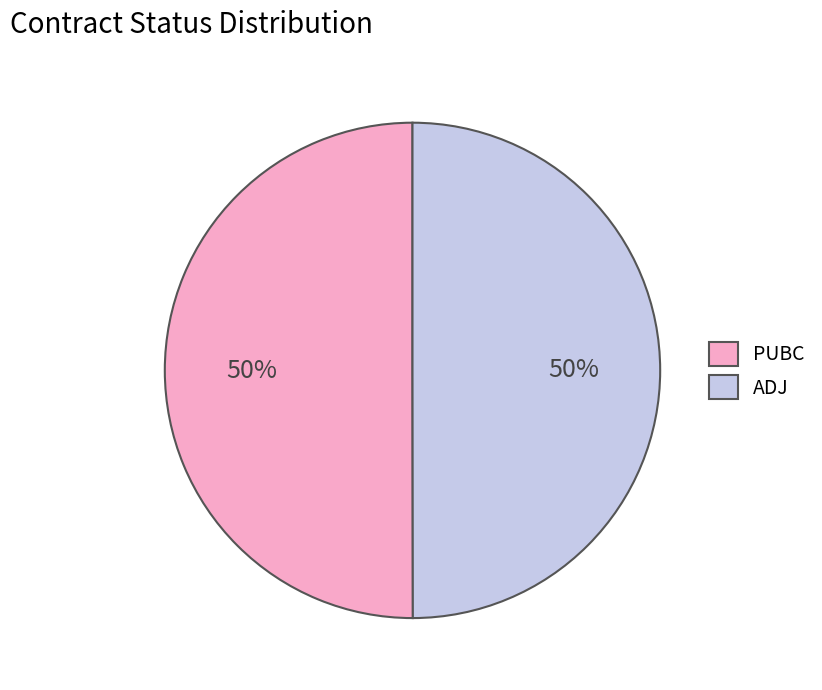

What percentage is the ADJ slice, to the nearest percent?

50%